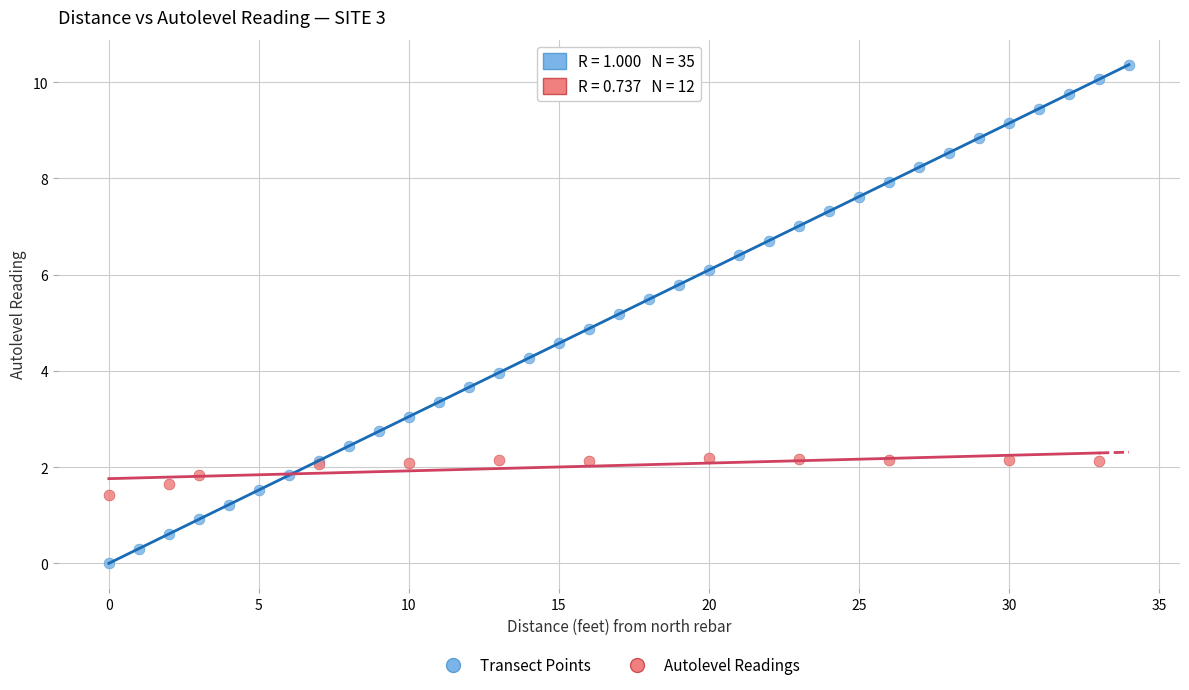

Which series has the largest Y range (max minus min)?

Transect Points